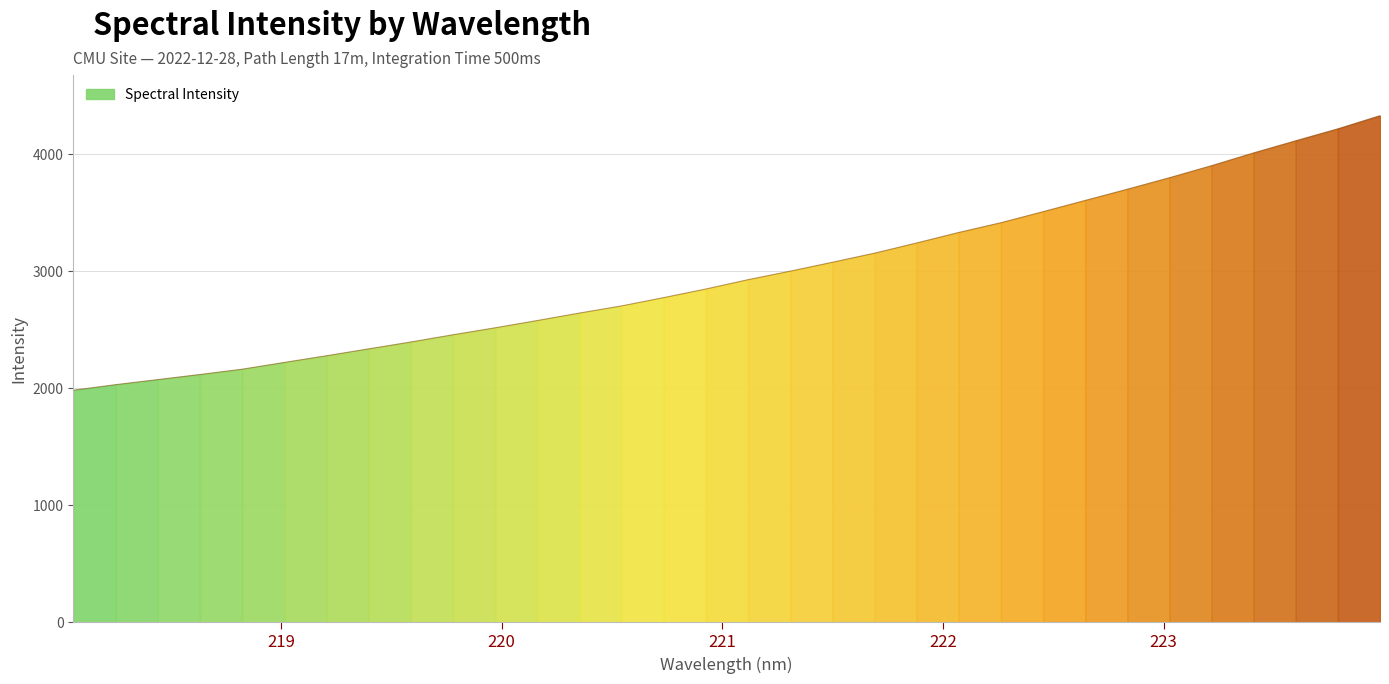

How many categories are shown in the chart?

32